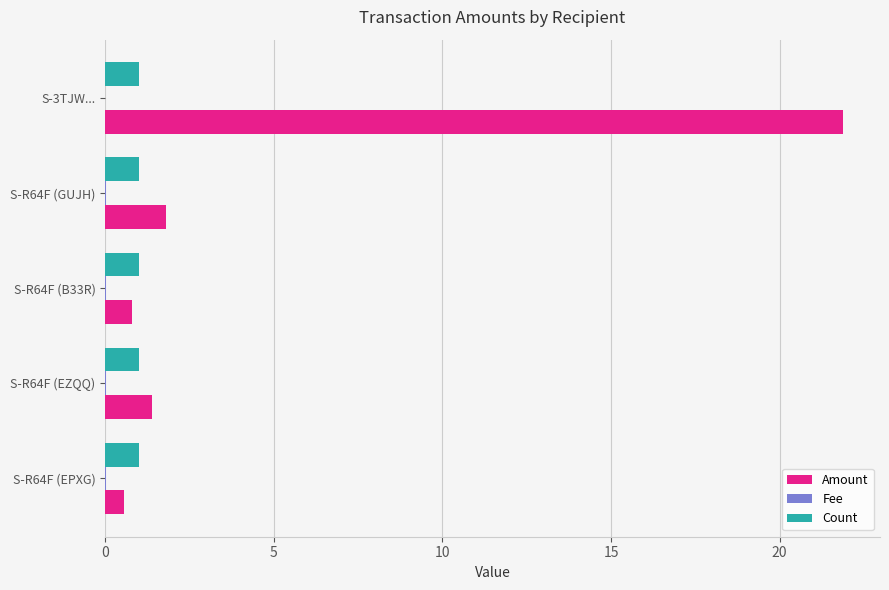

Between S-3TJW... and S-R64F (GUJH), which series saw the biggest shift?

Amount